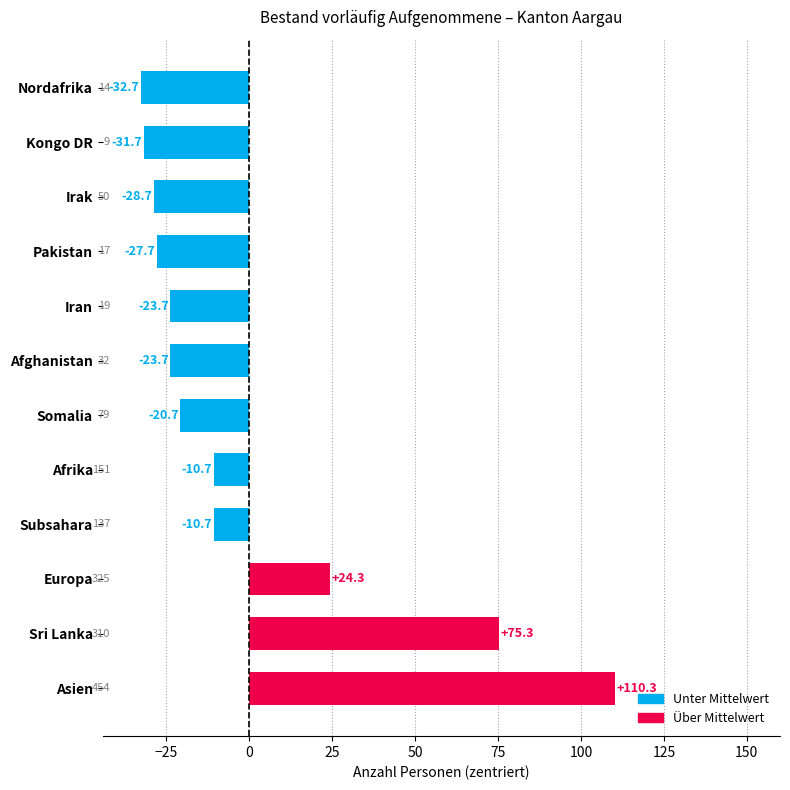

What is the smallest value displayed?

-32.7